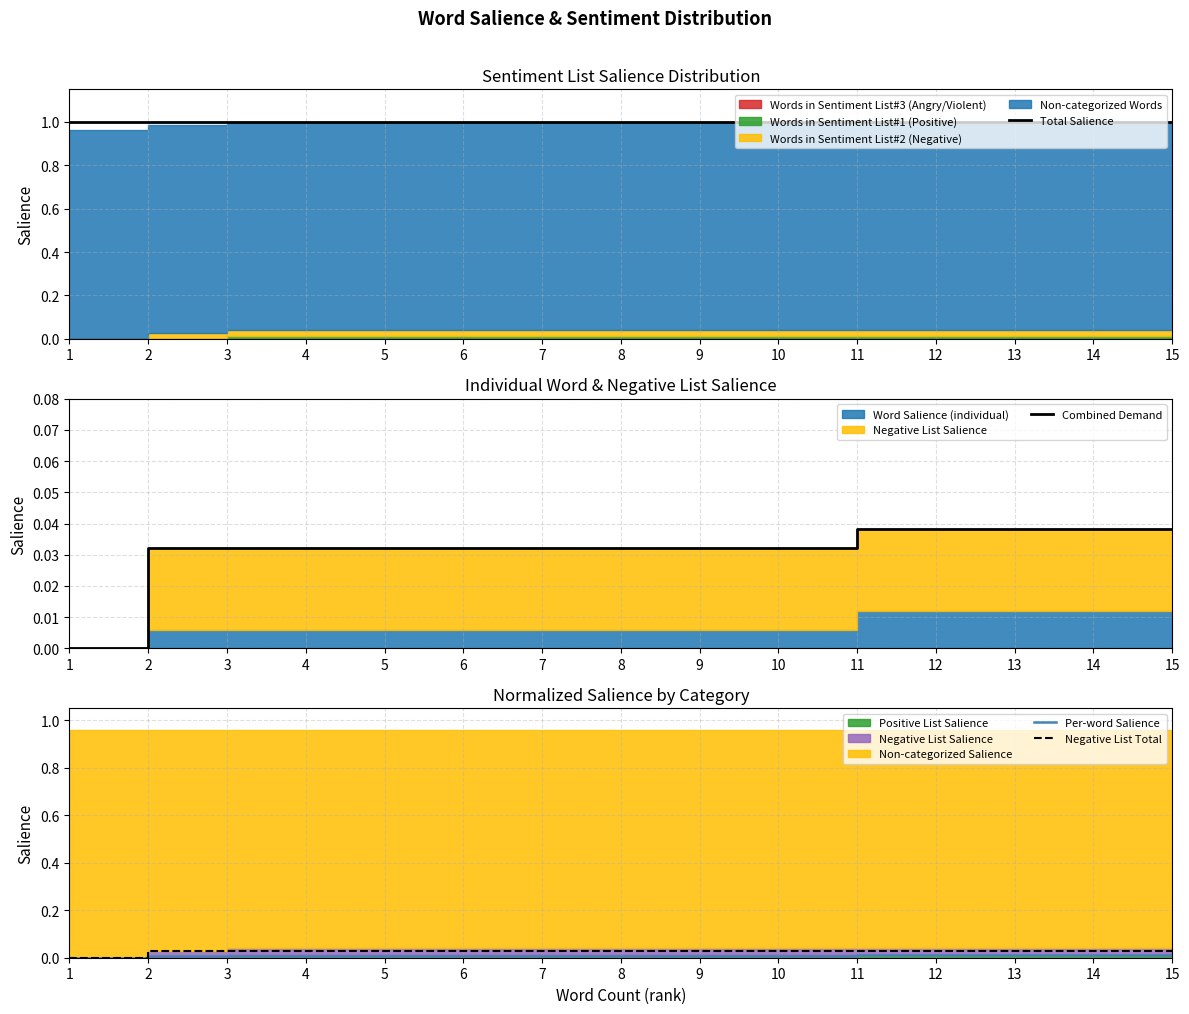

Rank the categories by Per-word Salience value from lowest to highest.

1, 2, 3, 4, 5, 6, 7, 8, 9, 10, 11, 12, 13, 14, 15